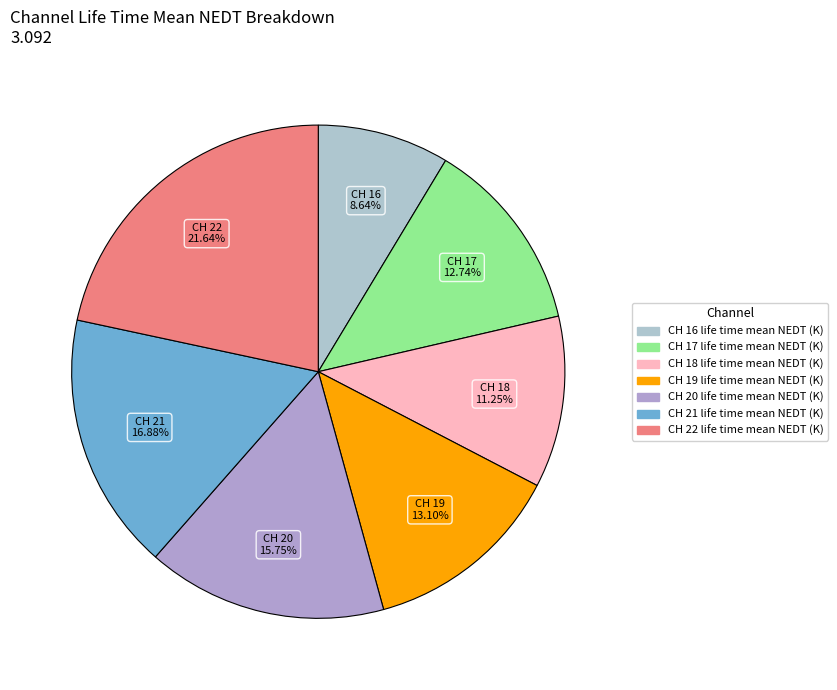

Count the number of slices in the pie.

7